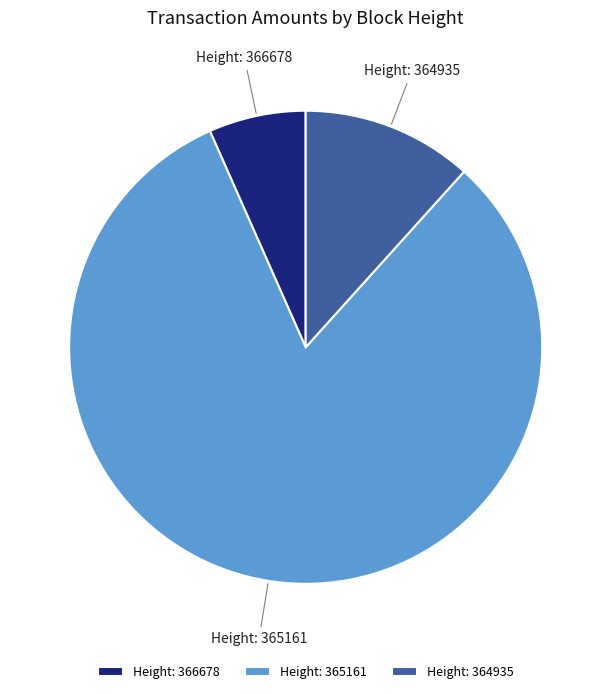

Which slice is the smallest?

Height: 366678